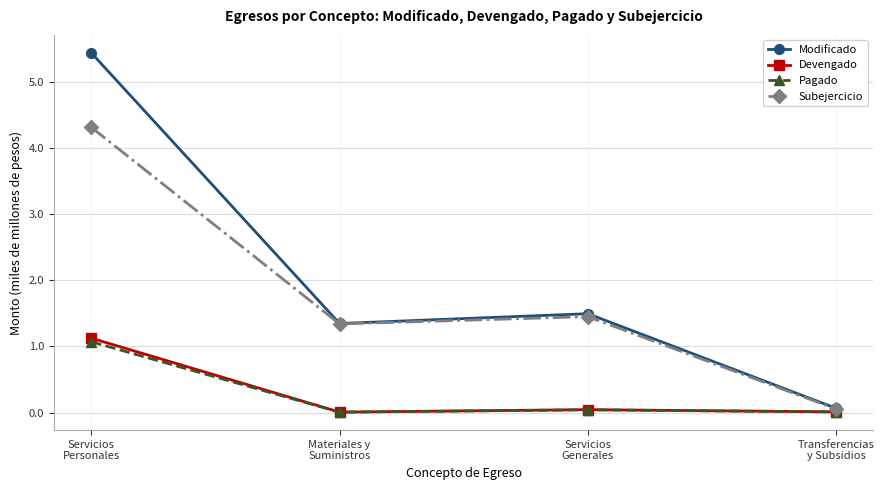

What is the highest value of the Modificado series?

5.4